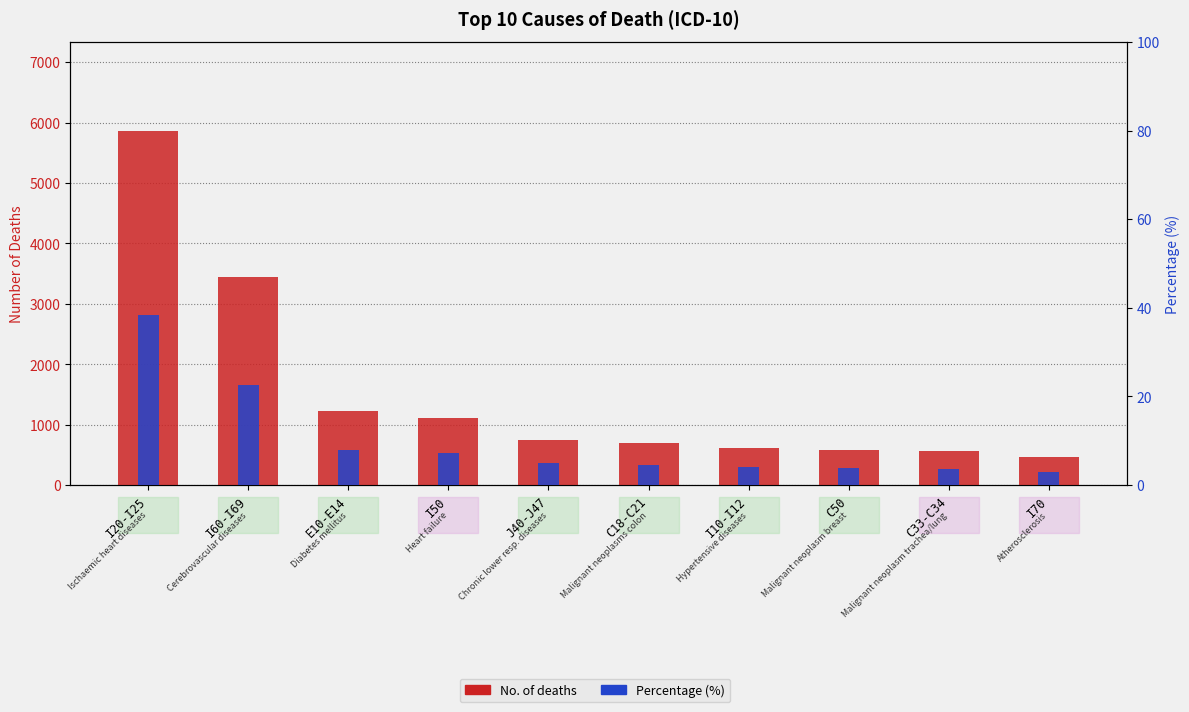

Reading left to right, extract all data points from this chart.

No. of deaths: I20-I25=5869.0	I60-I69=3445.0	E10-E14=1221.0	I50=1108.0	J40-J47=755.0	C18-C21=703.0	I10-I12=614.0	C50=578.0	C33-C34=558.0	I70=459.0
Percentage (%): I20-I25=38.3	I60-I69=22.5	E10-E14=8.0	I50=7.2	J40-J47=4.9	C18-C21=4.6	I10-I12=4.0	C50=3.8	C33-C34=3.6	I70=3.0